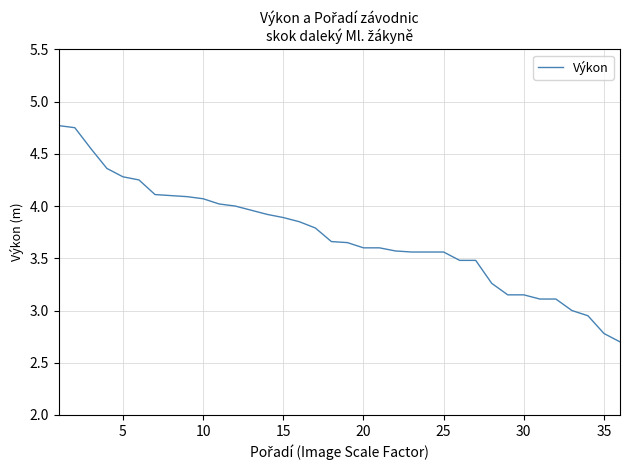

What is the smallest value displayed?

2.7